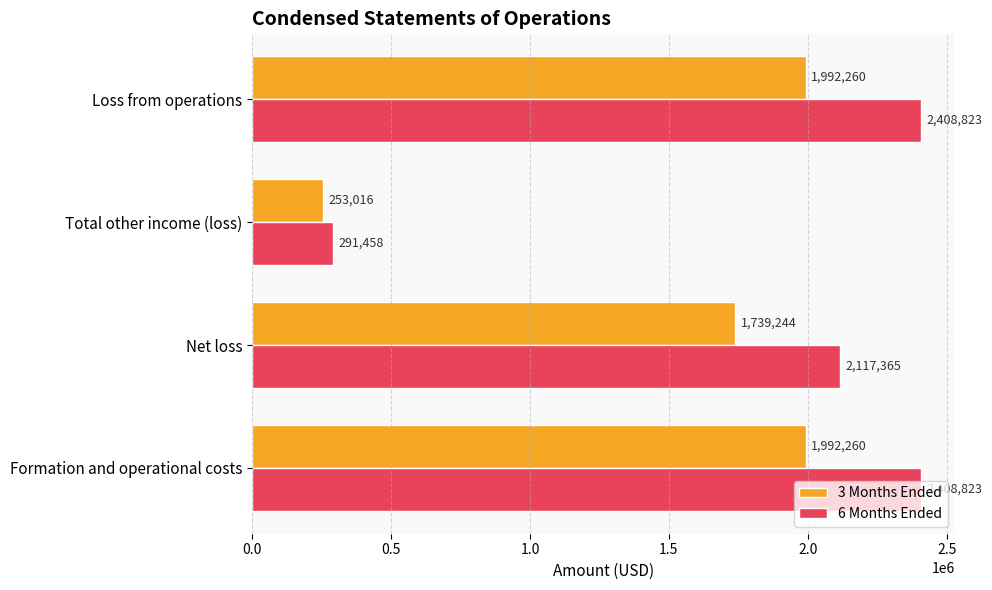

Is it true that 6 Months Ended equals 291458 at Total other income (loss)?

True